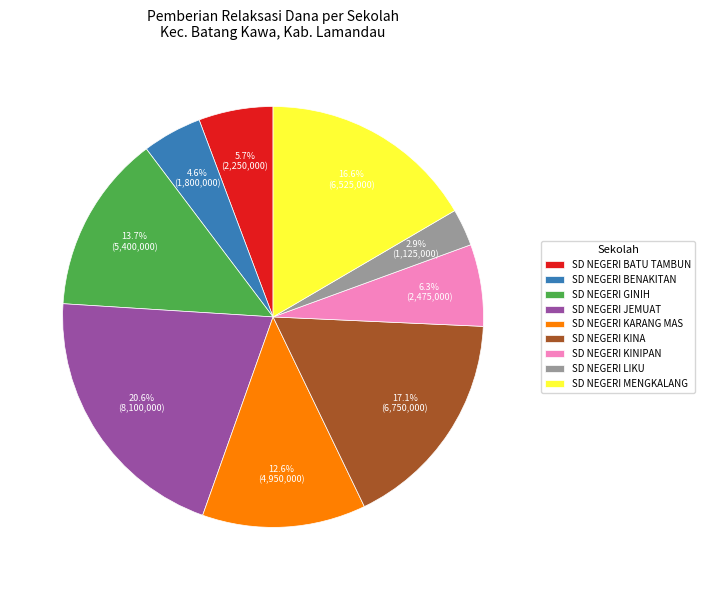

To the nearest percent, what is the difference between the largest and smallest slice percentages?

18%